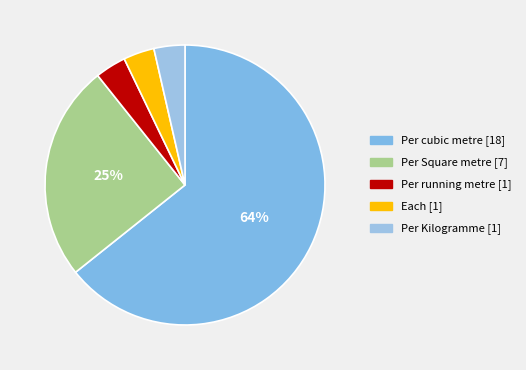

What is the ratio of the value at Per running metre to the value at Per cubic metre?

0.1